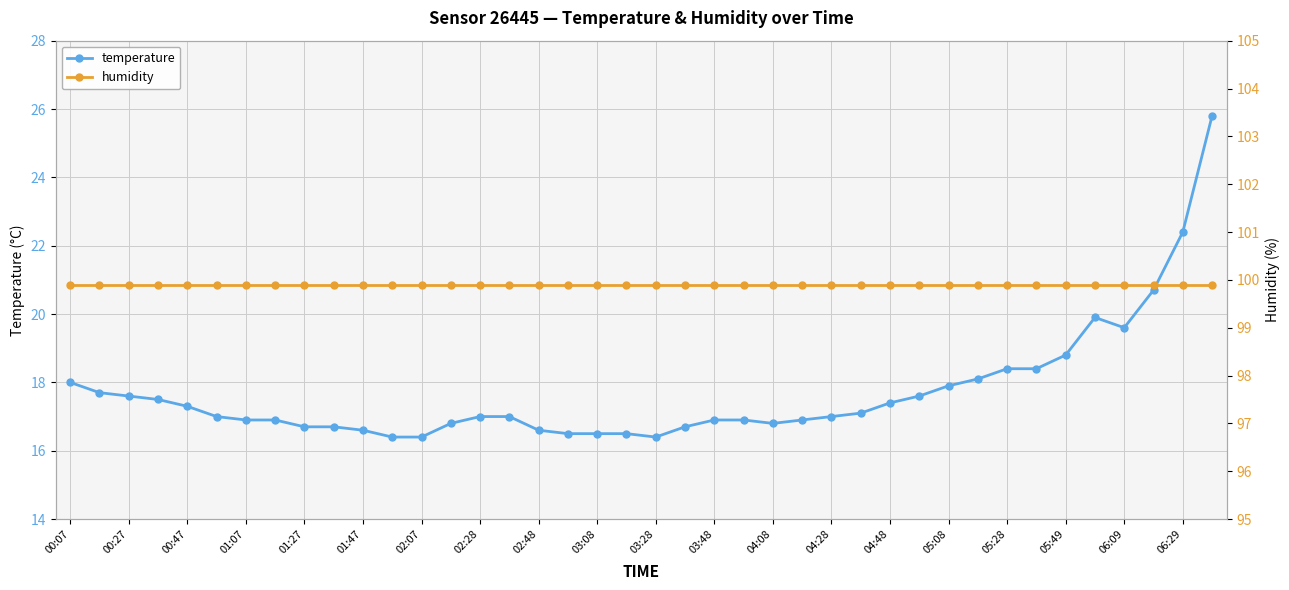

True or false: temperature has more than 0 points higher than both neighbors.

True